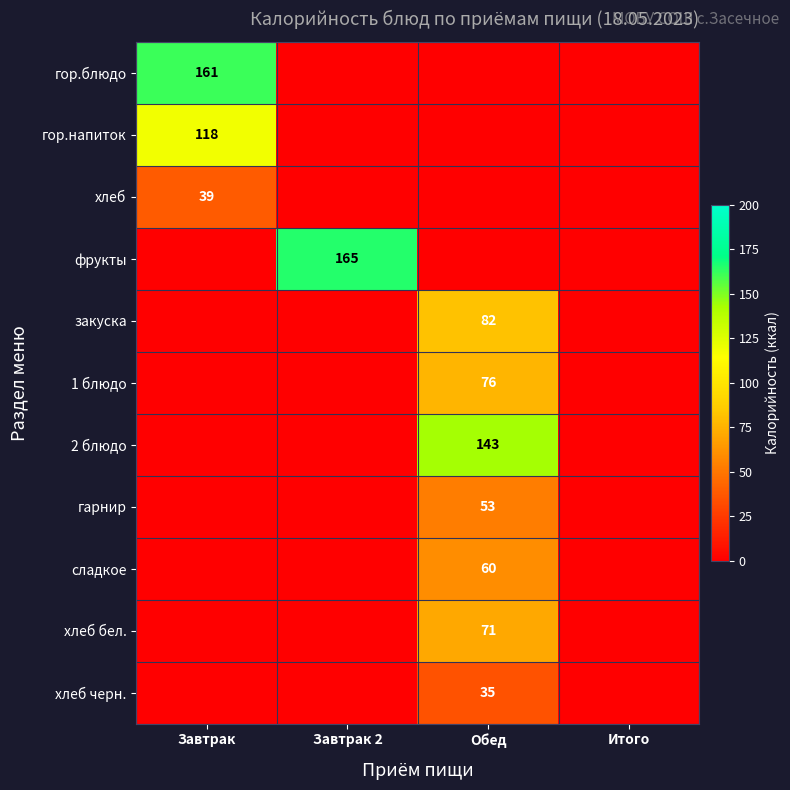

True or false: хлеб has a value of 65 at Завтрак.

False